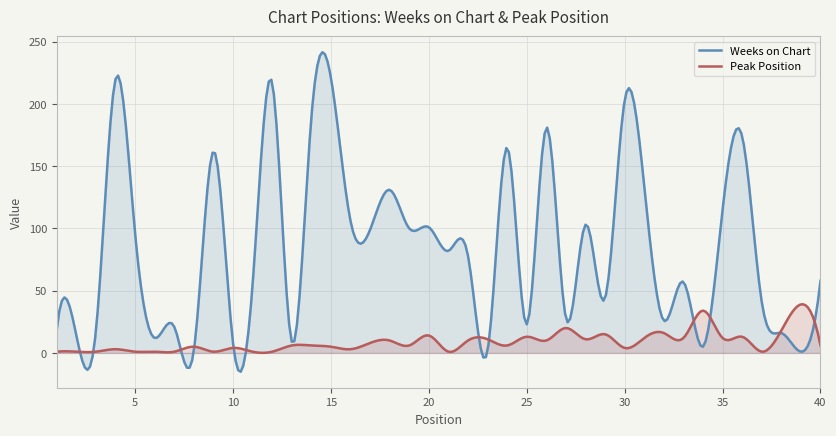

After their last crossing, which series has the higher values: Peak Position or Weeks on Chart?

Weeks on Chart